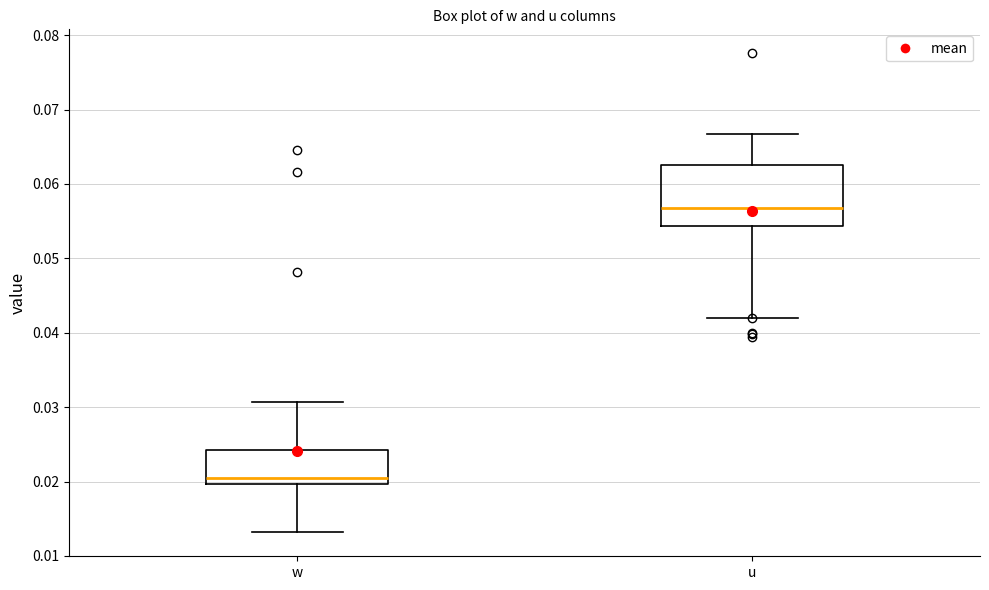

Reading left to right, read every box against the y-axis: the position of its median line, the range the box covers, and the ends of its whiskers. The values are not printed on the chart, so give them approximately, as read against the axis.

w: median 0.020 (just above the box's lower edge), box 0.020 to 0.024, whiskers 0.013 to 0.031
u: median 0.057, box 0.054 to 0.063, whiskers 0.042 to 0.067